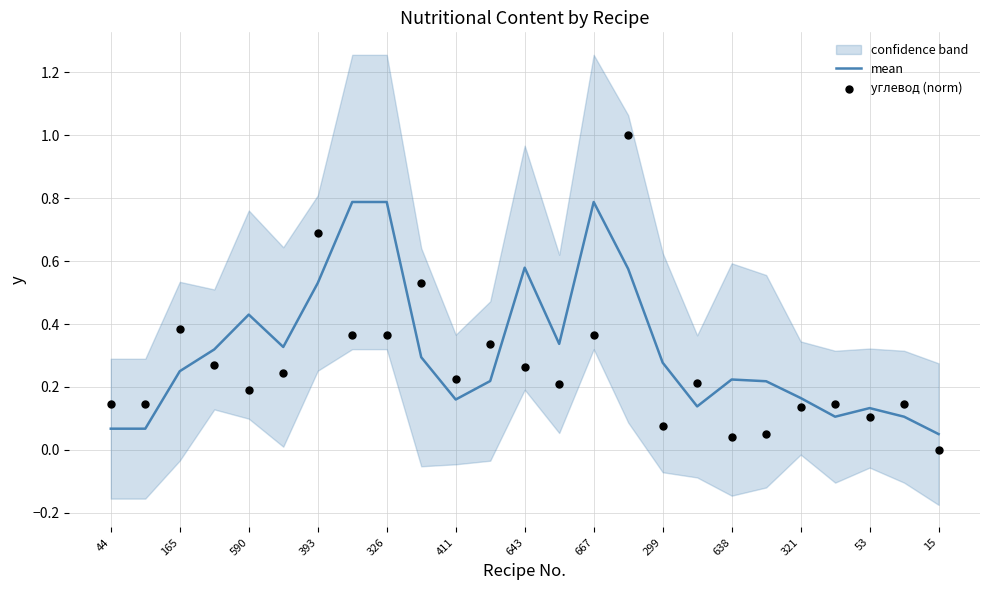

Which series has the widest spread of Y values?

углевод (norm)